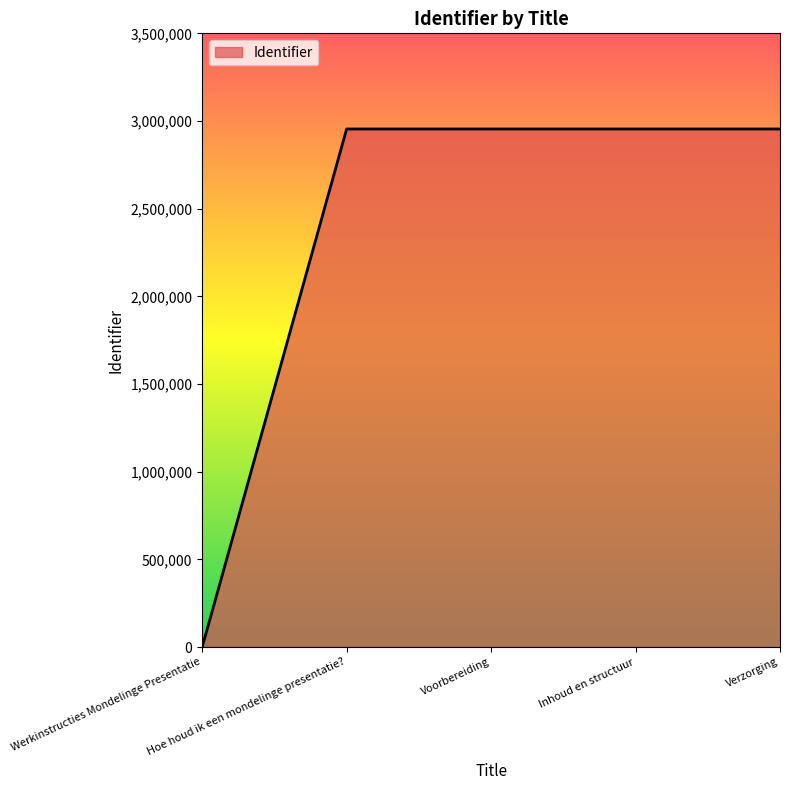

True or false: the data has more than 2 interior local peaks.

False